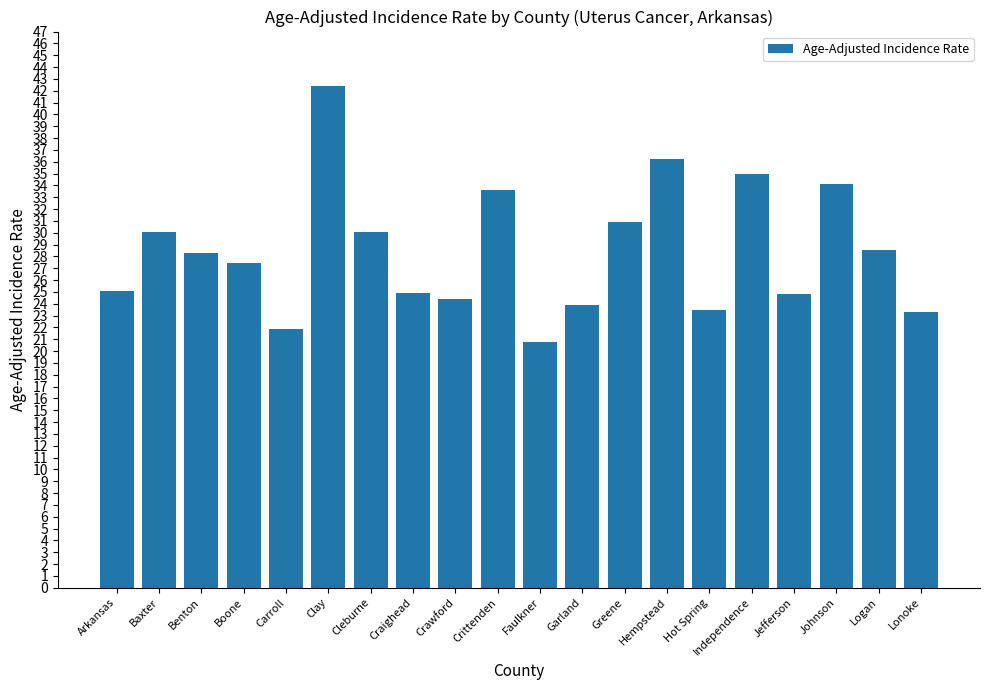

Which label corresponds to the largest value in the chart?

Clay